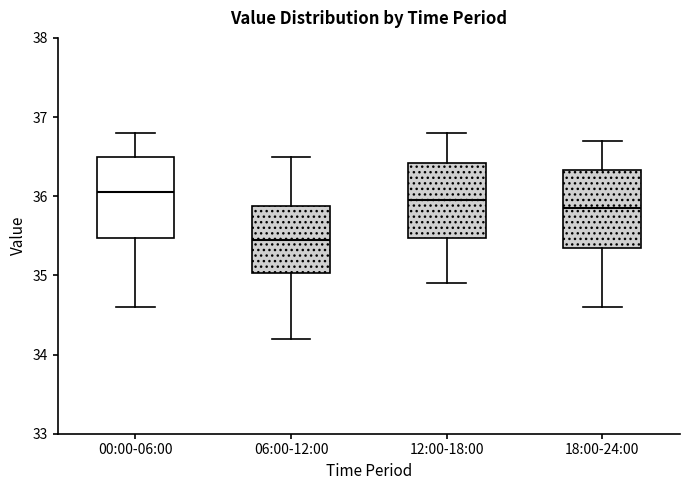

Reading left to right, read every box against the y-axis: the position of its median line, the range the box covers, and the ends of its whiskers. The values are not printed on the chart, so give them approximately, as read against the axis.

00:00-06:00: median 36.1, box 35.5 to 36.5, whiskers 34.6 to 36.8
06:00-12:00: median 35.5, box 35.0 to 35.9, whiskers 34.2 to 36.5
12:00-18:00: median 36.0, box 35.5 to 36.4, whiskers 34.9 to 36.8
18:00-24:00: median 35.9, box 35.4 to 36.3, whiskers 34.6 to 36.7